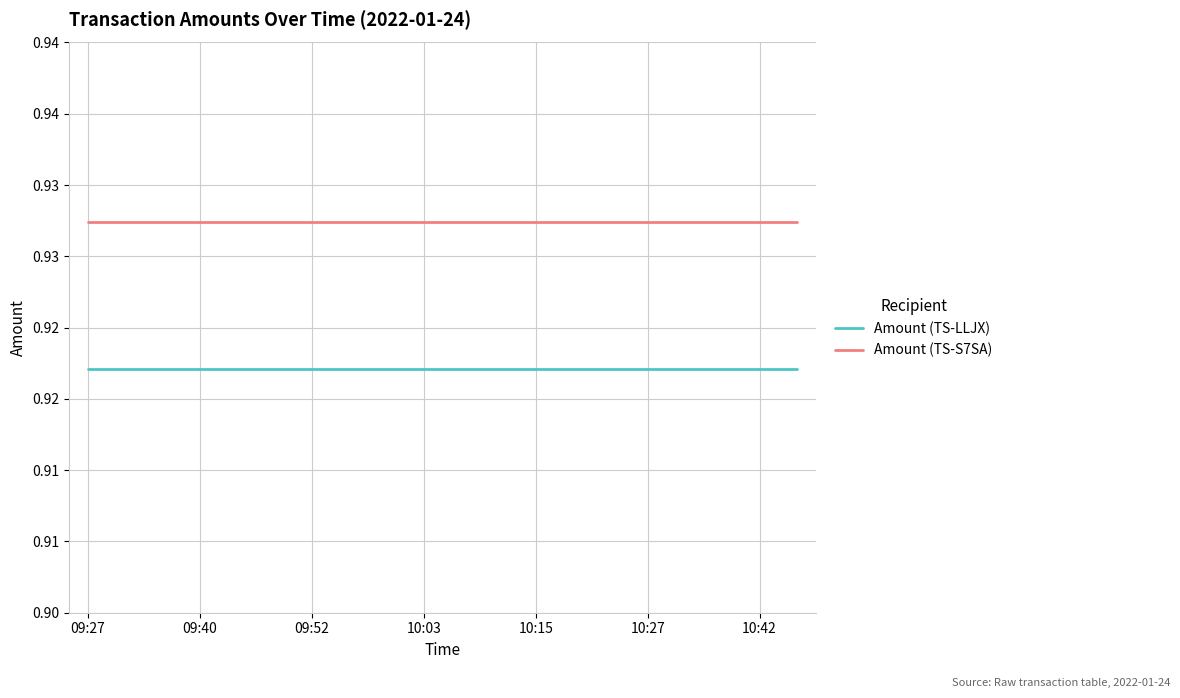

Does the chart display data point markers on the line(s)?

No